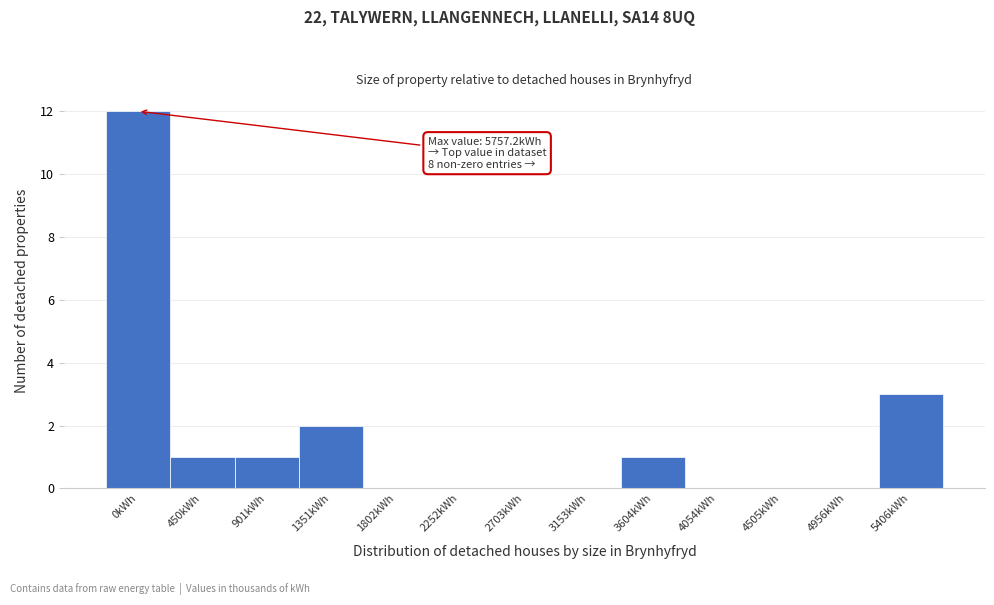

Reading left to right, what are all the values shown in this chart?

0kWh=12	450kWh=1	901kWh=1	1351kWh=2	1802kWh=0	2252kWh=0	2703kWh=0	3153kWh=0	3604kWh=1	4054kWh=0	4505kWh=0	4956kWh=0	5406kWh=3